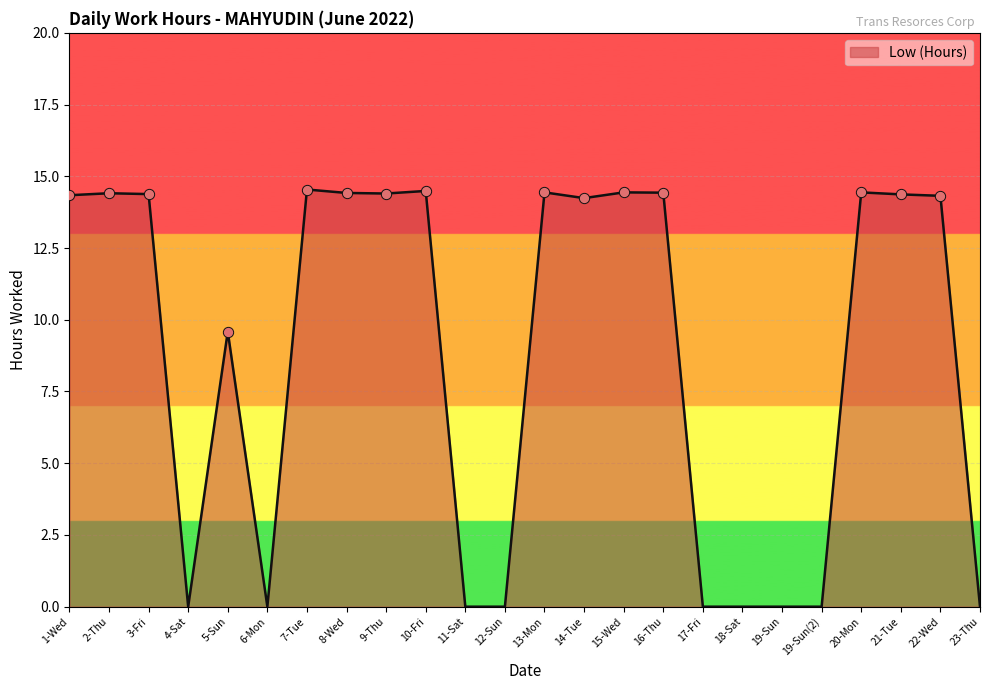

What is the change in value from 3-Fri to 10-Fri?

+0.1